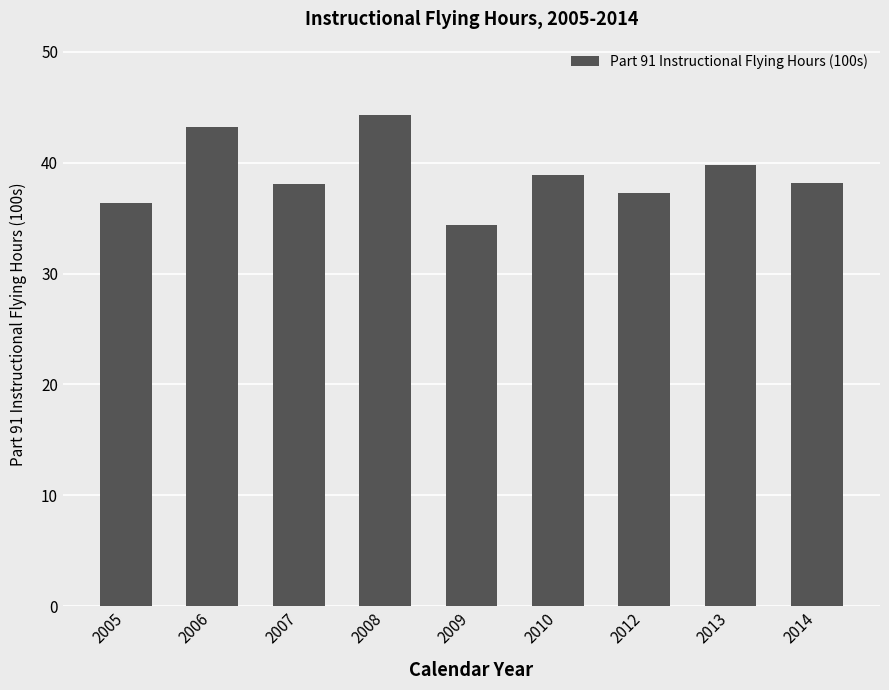

What is the ratio of the value at 2012 to the value at 2010?

1.0